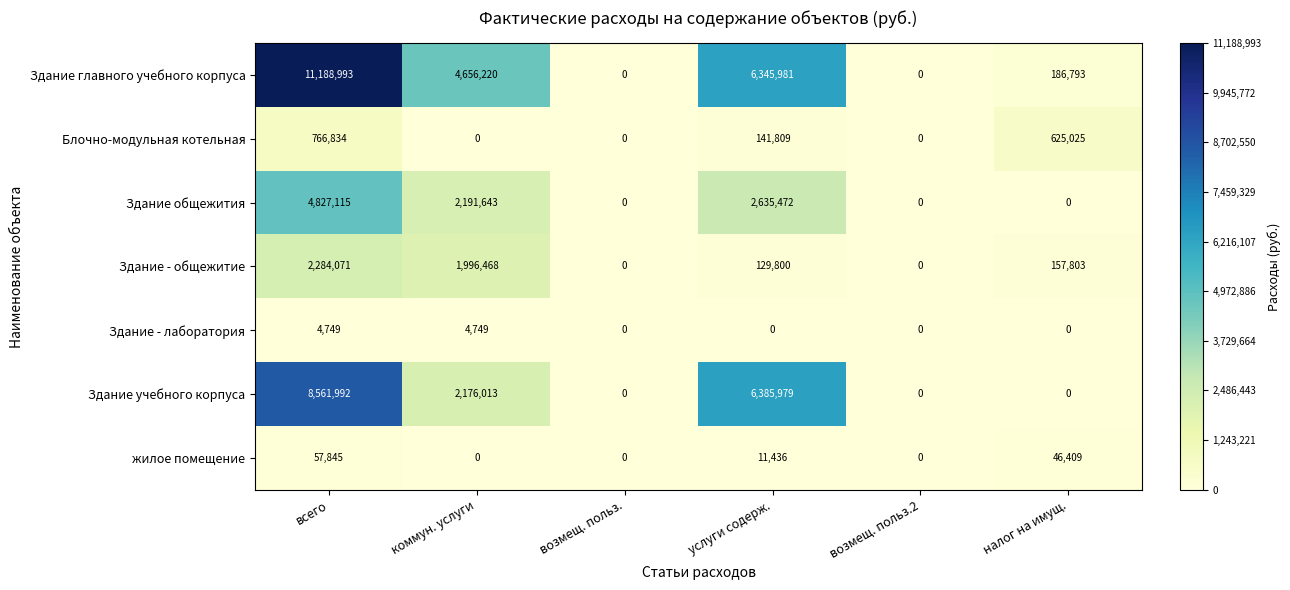

How many categories are shown in the chart?

6